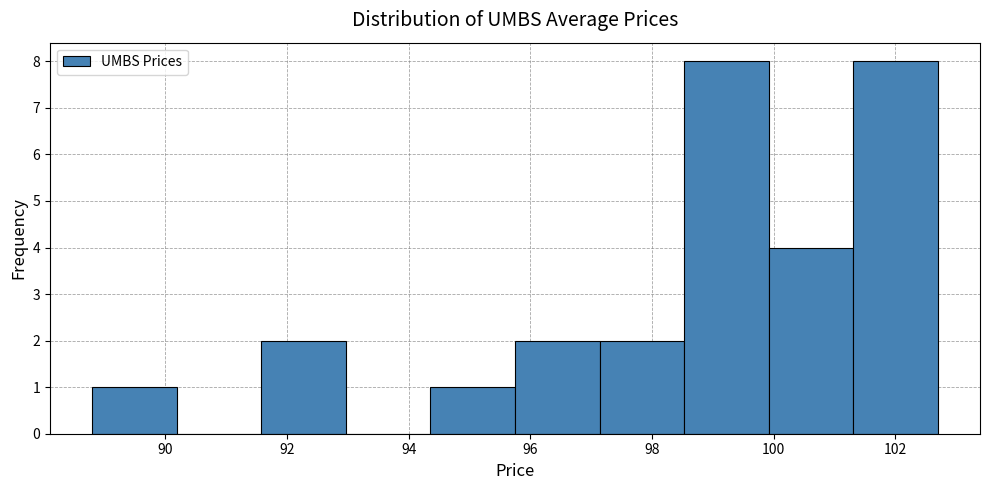

What is the height of the bar covering 95.8 to 97.2 on the x-axis? Neither the bar edges nor the heights are printed on the chart, so give them approximately, as read against the axes.

2